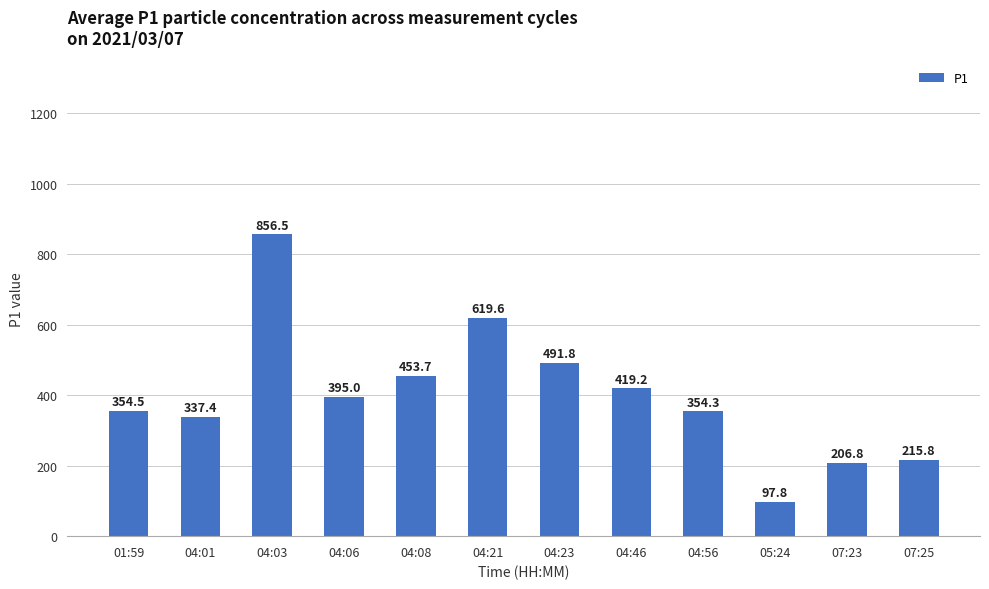

Reading left to right, what are all the values shown in this chart?

354.5	337.4	856.5	395.0	453.7	619.6	491.8	419.2	354.3	97.8	206.8	215.8